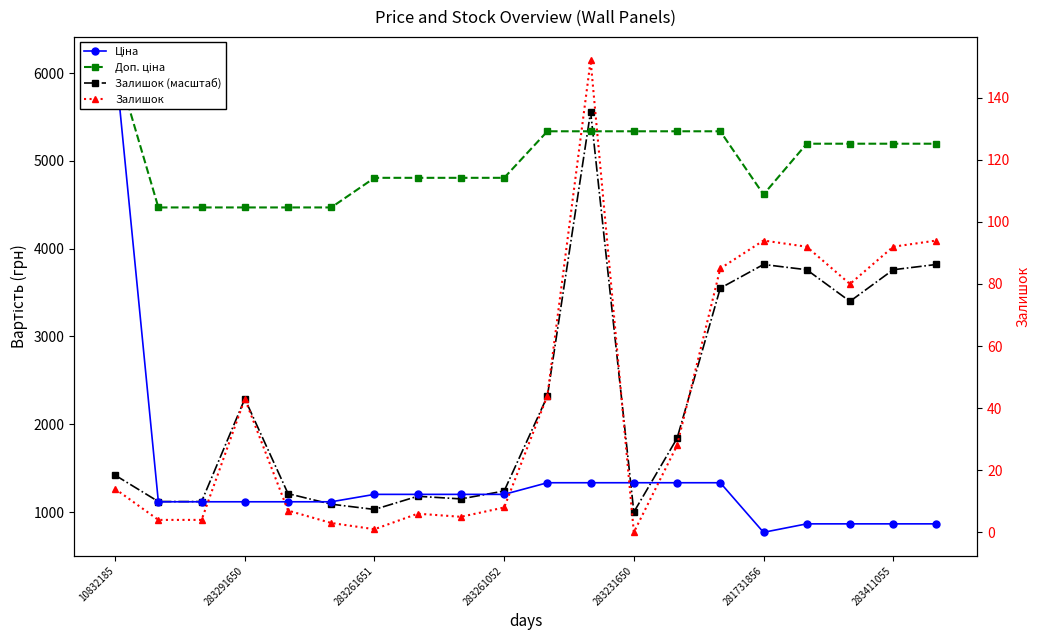

True or false: Ціна and Залишок intersect in this chart.

False